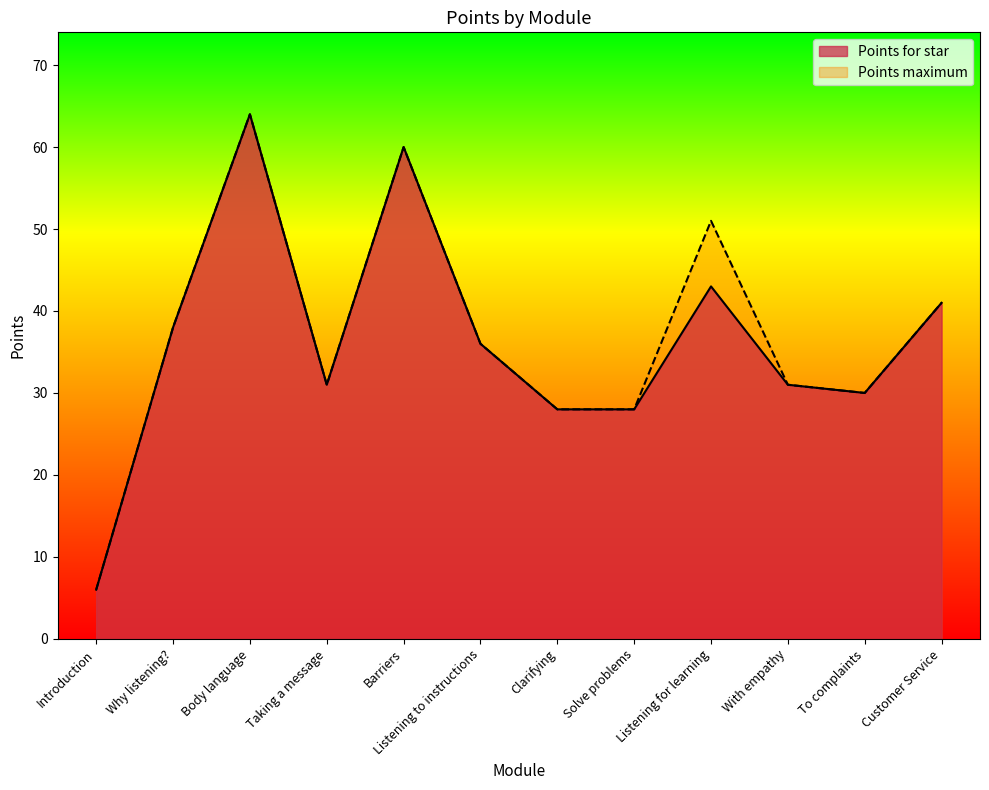

What is the value of the Points for star point at the 10th from the left?

31